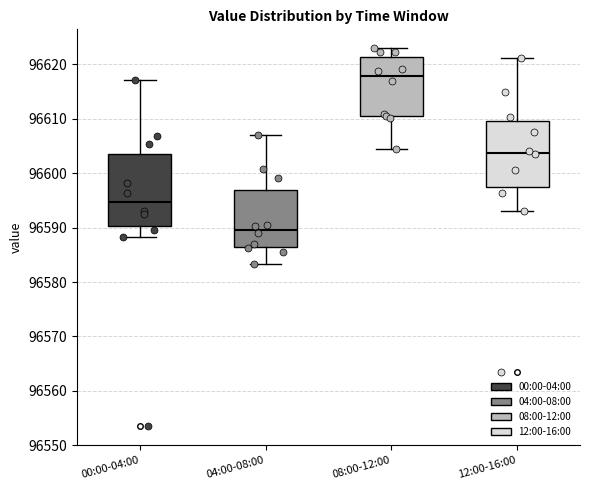

Reading left to right, transcribe this box plot: for each box, give where its median line is, the range the box spans, and where its two whiskers end, as read against the y-axis. The values are not printed on the chart, so give them approximately, as read against the axis.

00:00-04:00: median 96595, box 96590 to 96604, whiskers 96588 to 96617
04:00-08:00: median 96590, box 96586 to 96597, whiskers 96583 to 96607
08:00-12:00: median 96618, box 96611 to 96621, whiskers 96604 to 96623
12:00-16:00: median 96604, box 96597 to 96610, whiskers 96593 to 96621